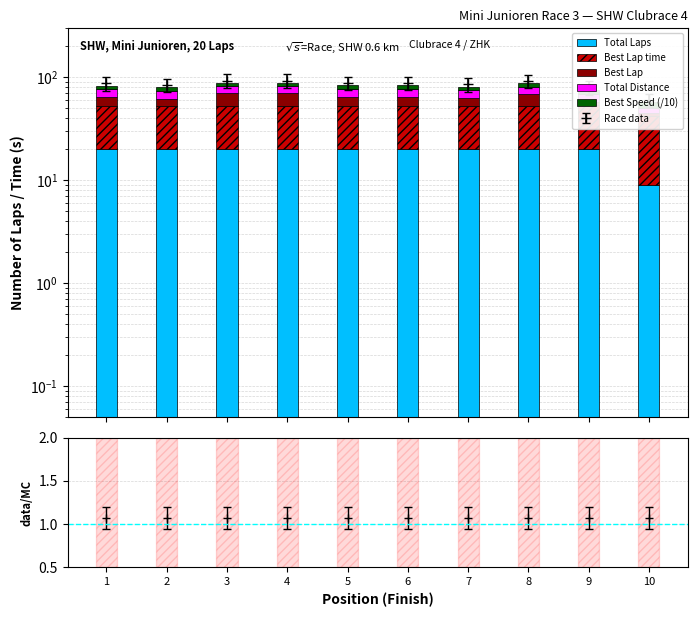

Between 1 and 6, which series saw the biggest shift?

Best Lap time